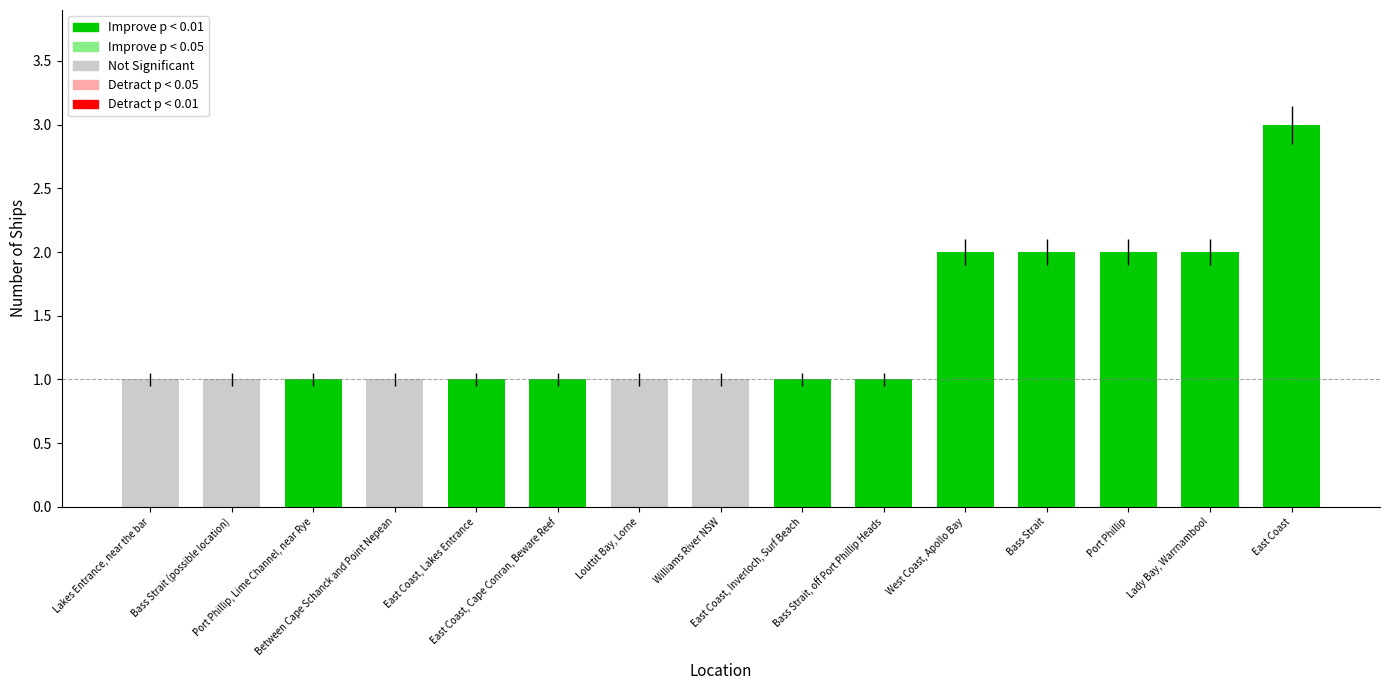

What is the smallest value displayed?

1